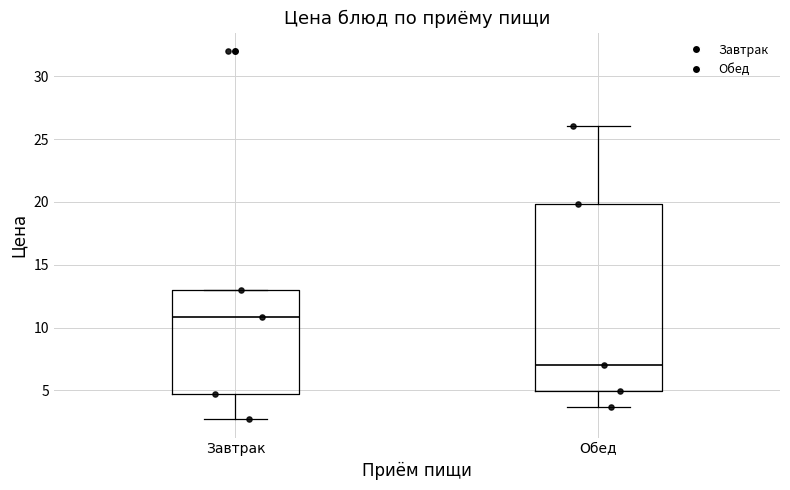

Which box has the lowest median line?

Обед